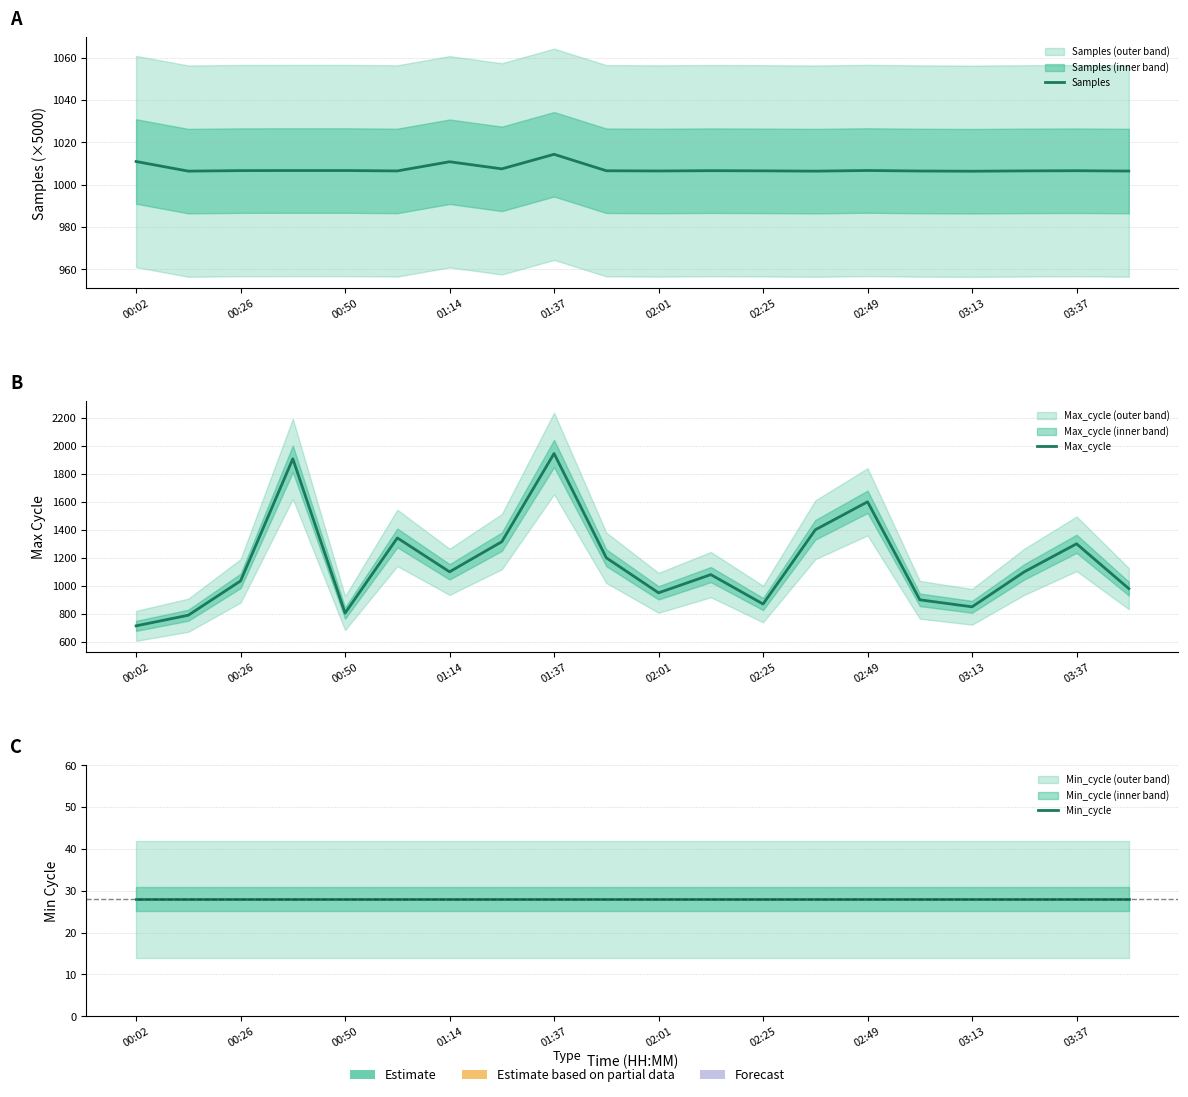

True or false: Samples and Min_cycle cross at least once.

False